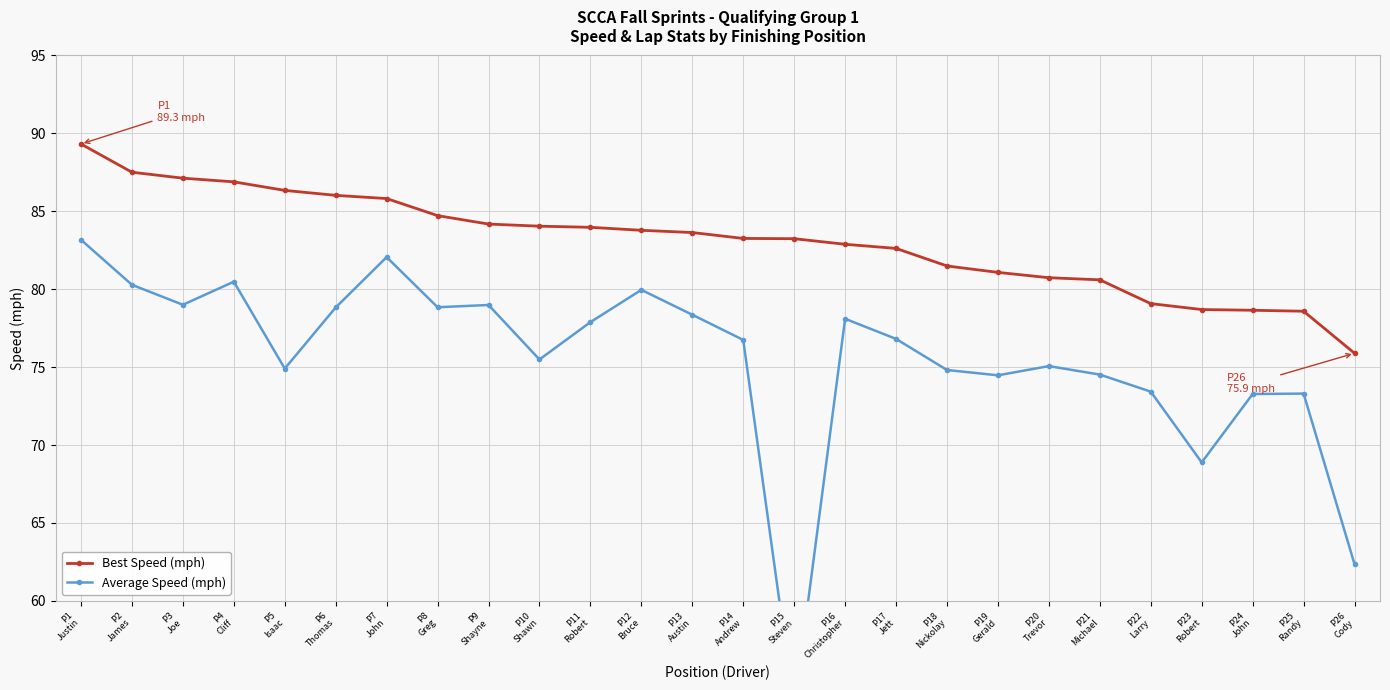

The value of Average Speed (mph) at P15
Steven is 53.1. True or false?

True